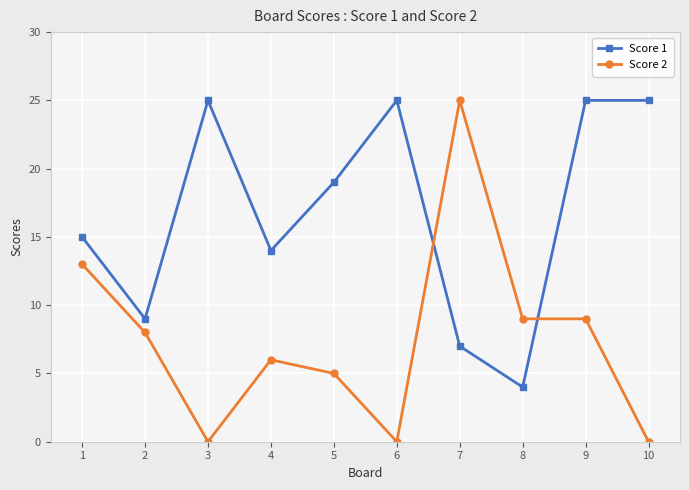

What is the maximum value shown in the chart?

25